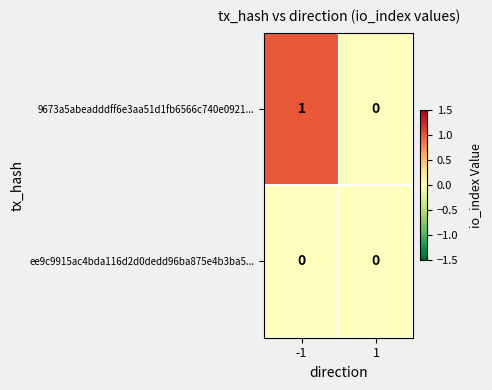

Is it true that 9673a5abeadddff6e3aa51d1fb6566c740e0921... equals 1 at -1?

True